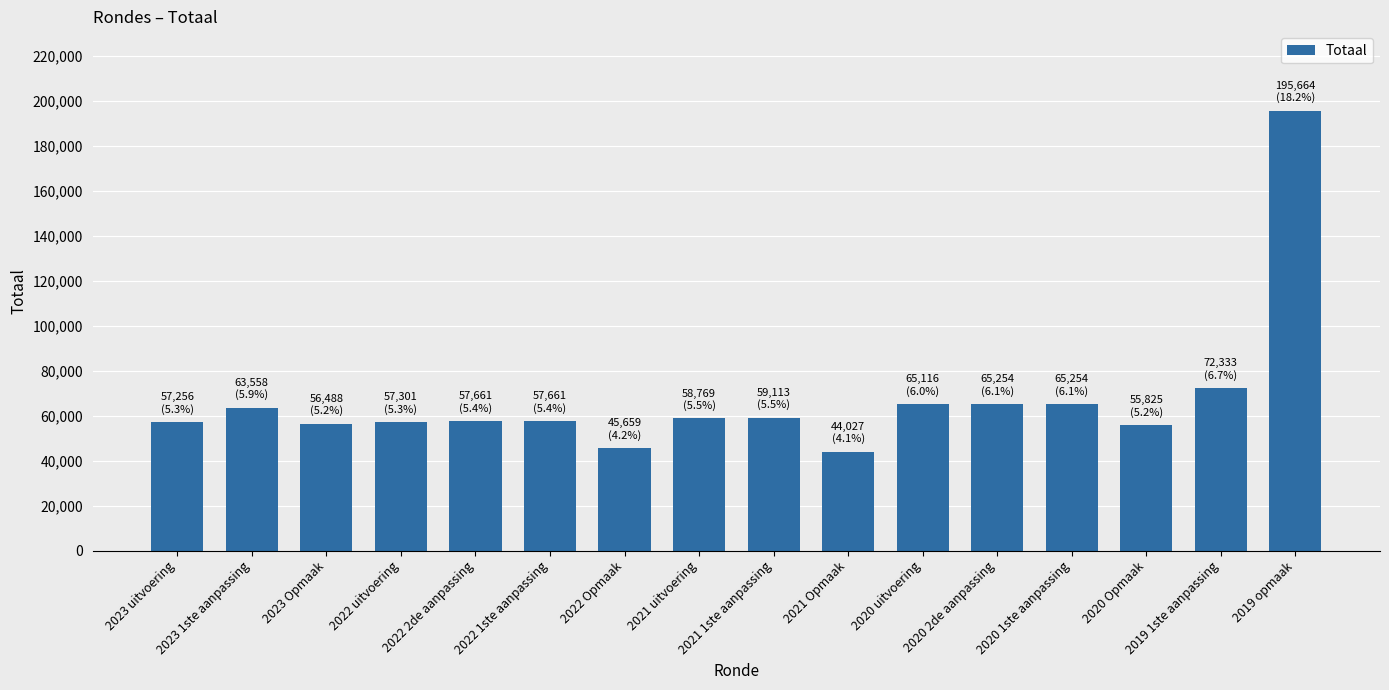

What position from the right is 2023 Opmaak?

14